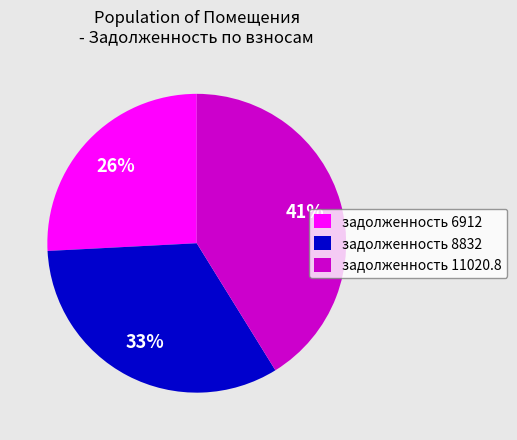

Does задолженность 6912 represent more than half of the total?

No